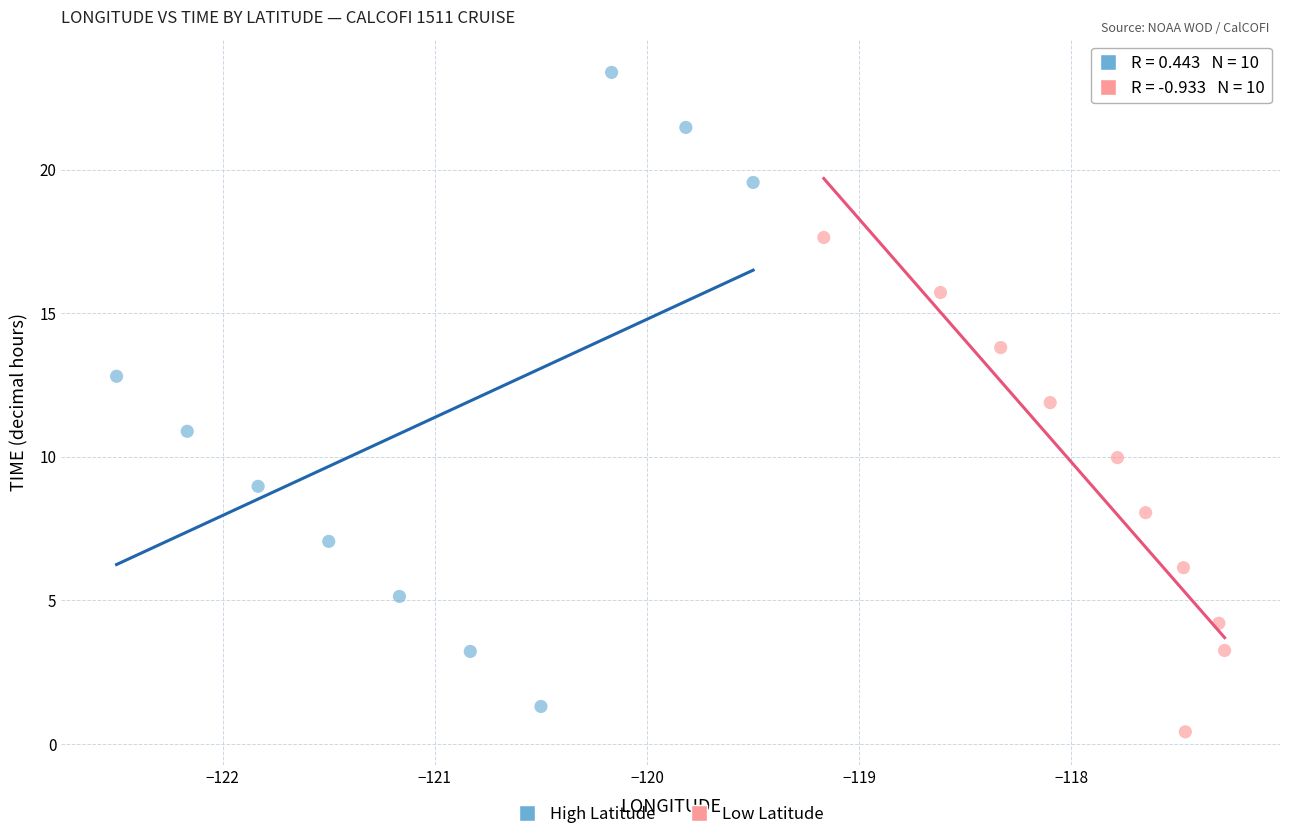

Which series has the largest Y range (max minus min)?

High Latitude